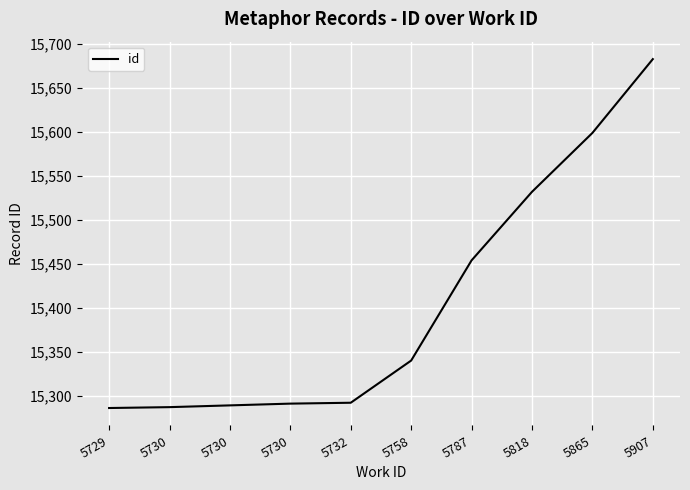

True or false: the data has more than 0 interior local peaks.

False